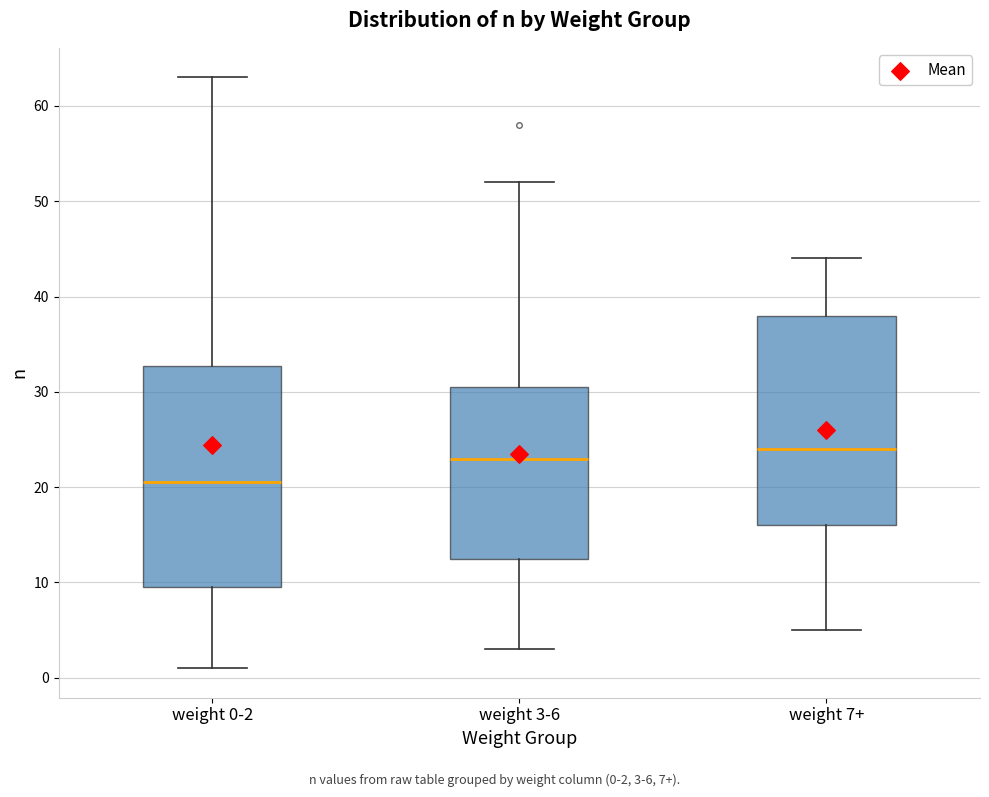

Reading left to right, transcribe this box plot: for each box, give where its median line is, the range the box spans, and where its two whiskers end, as read against the y-axis. The values are not printed on the chart, so give them approximately, as read against the axis.

weight 0-2: median 21, box 10 to 33, whiskers 1 to 63
weight 3-6: median 23, box 13 to 31, whiskers 3 to 52
weight 7+: median 24, box 16 to 38, whiskers 5 to 44